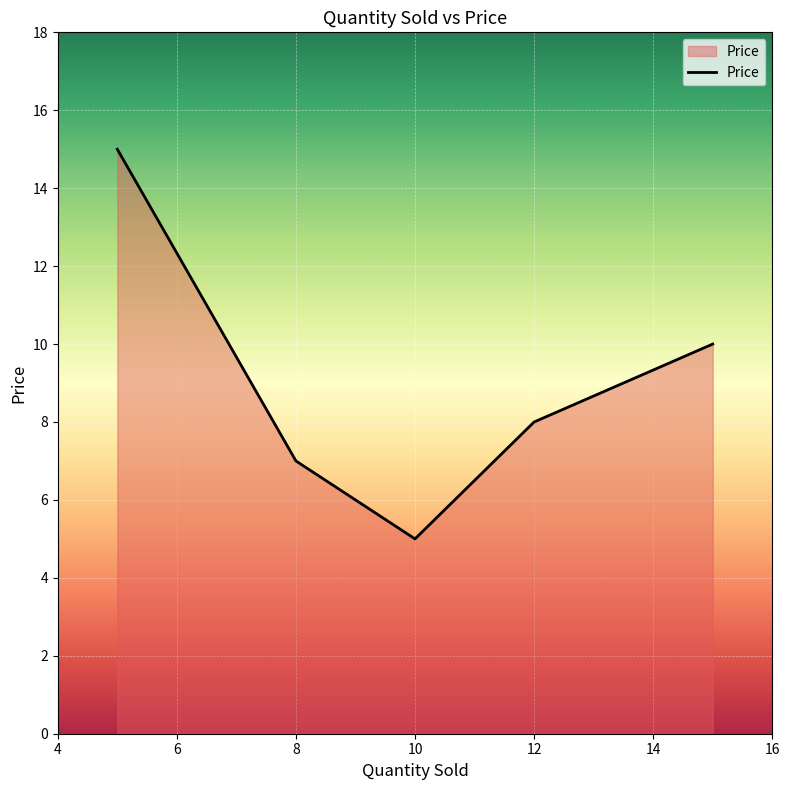

How many interior local valleys (lower than both neighbors) does the data have?

1